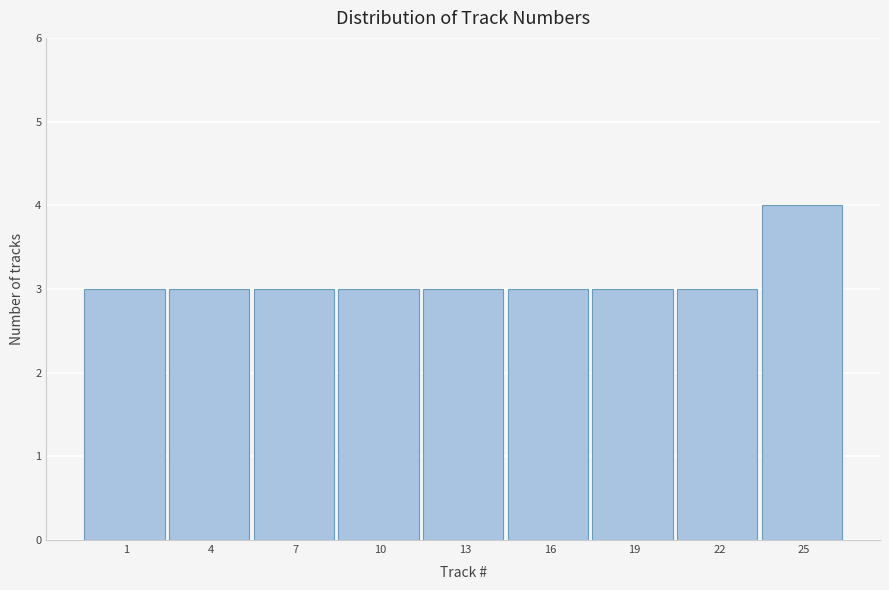

Reading right to left, what are all the values shown in this chart?

4	3	3	3	3	3	3	3	3